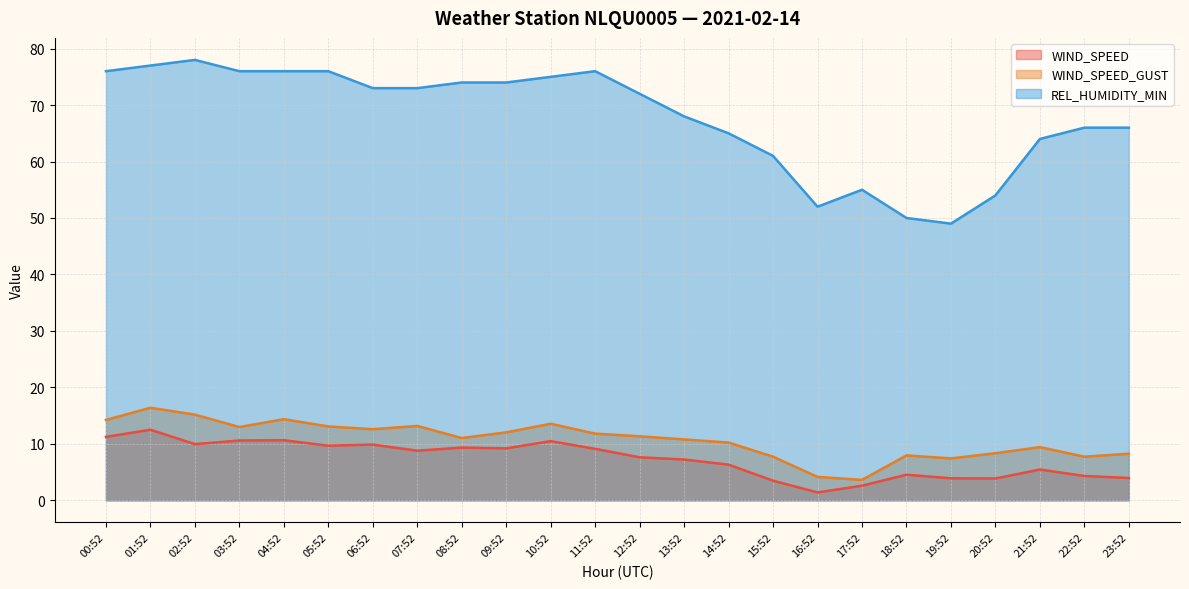

Reading left to right, list all the values displayed in this chart.

WIND_SPEED: 11.2	12.5	9.9	10.6	10.6	9.7	9.9	8.8	9.3	9.2	10.5	9.1	7.6	7.2	6.3	3.5	1.4	2.6	4.5	3.9	3.9	5.4	4.3	3.9
WIND_SPEED_GUST: 14.2	16.4	15.2	13.0	14.4	13.1	12.6	13.2	11.0	12.0	13.6	11.8	11.3	10.8	10.2	7.7	4.1	3.6	7.9	7.4	8.3	9.4	7.7	8.2
REL_HUMIDITY_MIN: 76.0	77.0	78.0	76.0	76.0	76.0	73.0	73.0	74.0	74.0	75.0	76.0	72.0	68.0	65.0	61.0	52.0	55.0	50.0	49.0	54.0	64.0	66.0	66.0